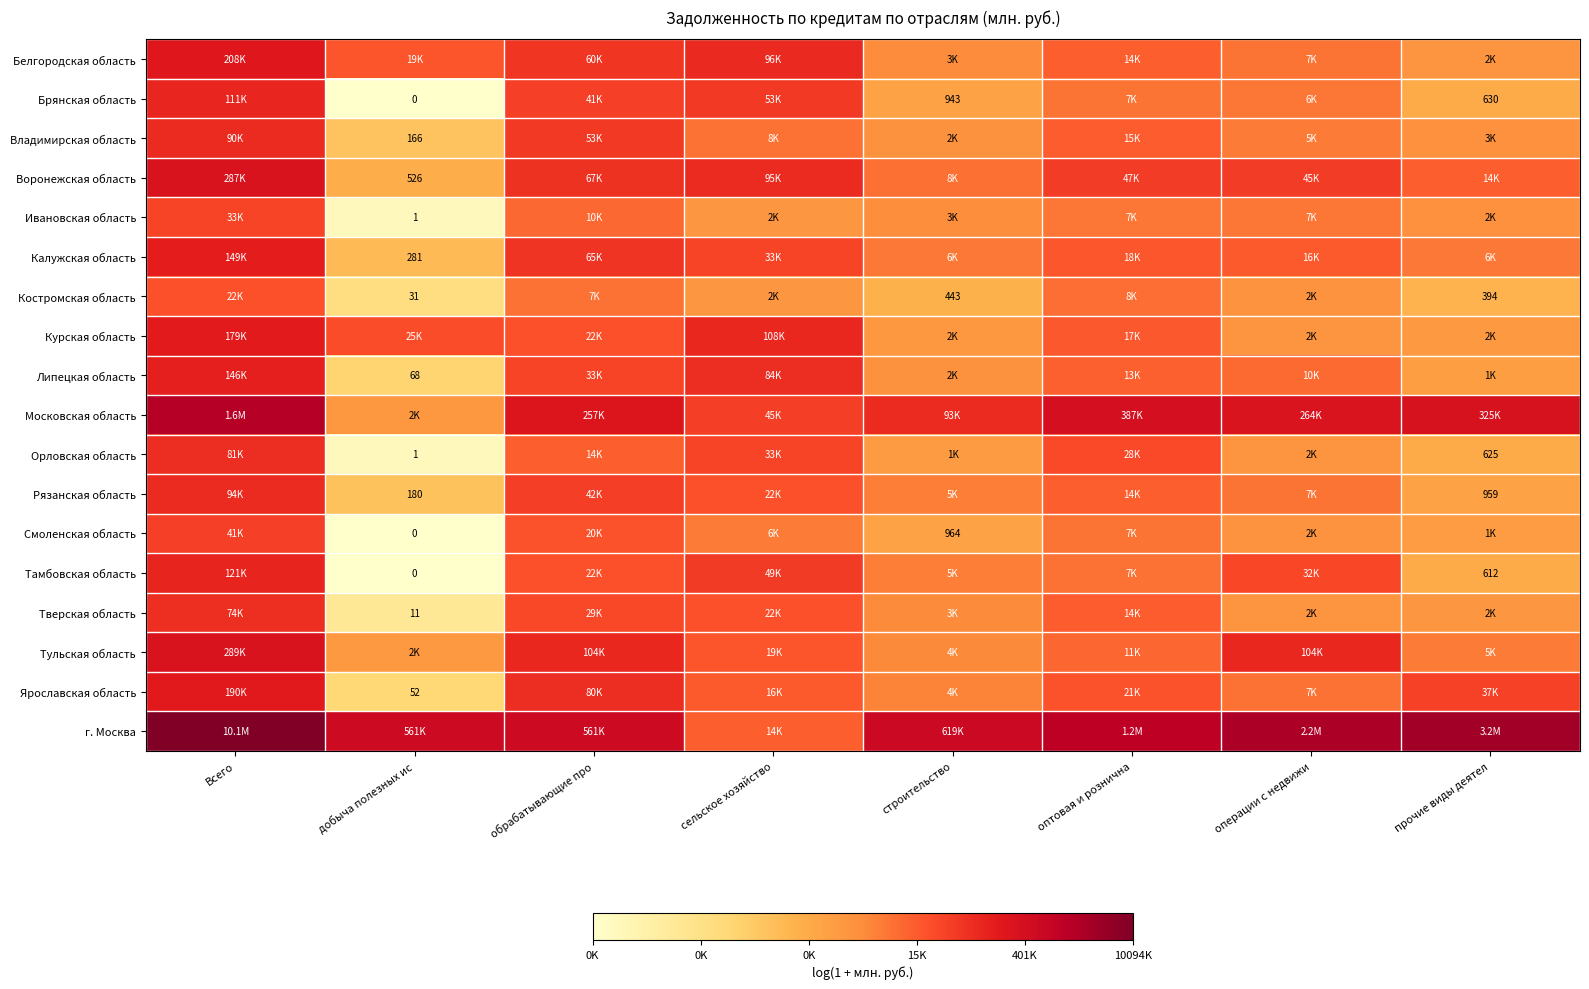

At how many categories does at least one series exceed 15?

1